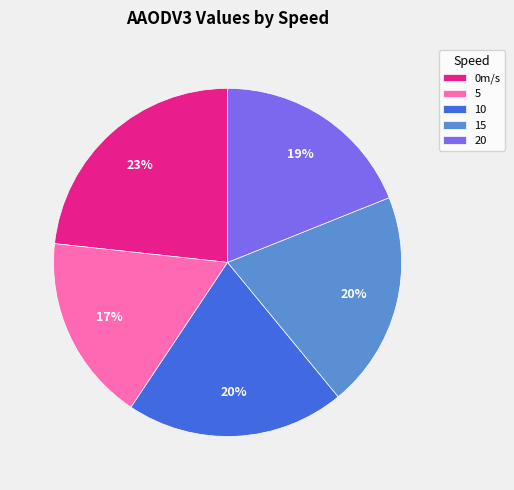

Is it true that 5 is 17% of the pie?

True